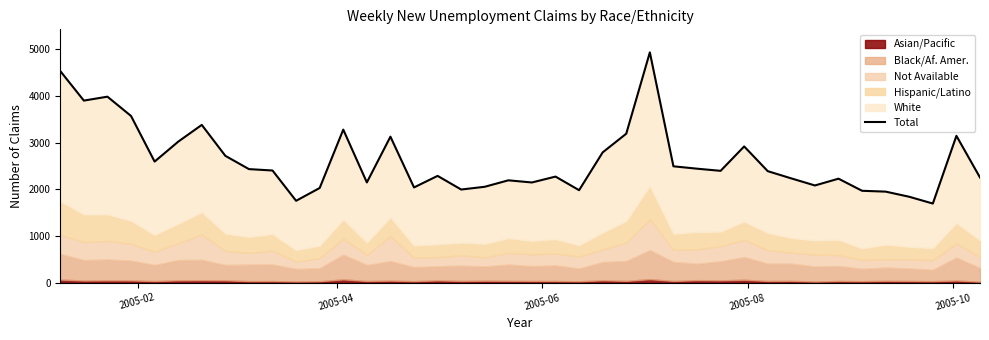

Reading right to left, extract all data points from this chart.

2251	3143	1694	1839	1949	1967	2226	2081	2232	2387	2916	2394	2440	2491	4929	3189	2789	1980	2271	2145	2191	2053	1994	2286	2039	3125	2146	3276	2027	1753	2401	2431	2715	3377	3018	2592	3568	3981	3897	4529